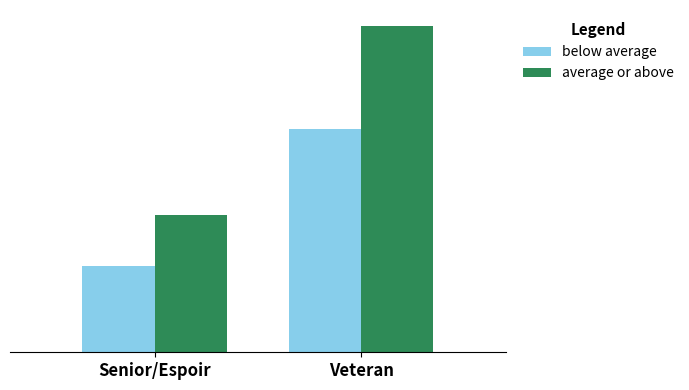

Are the bars grouped side by side (vs. stacked)?

Yes